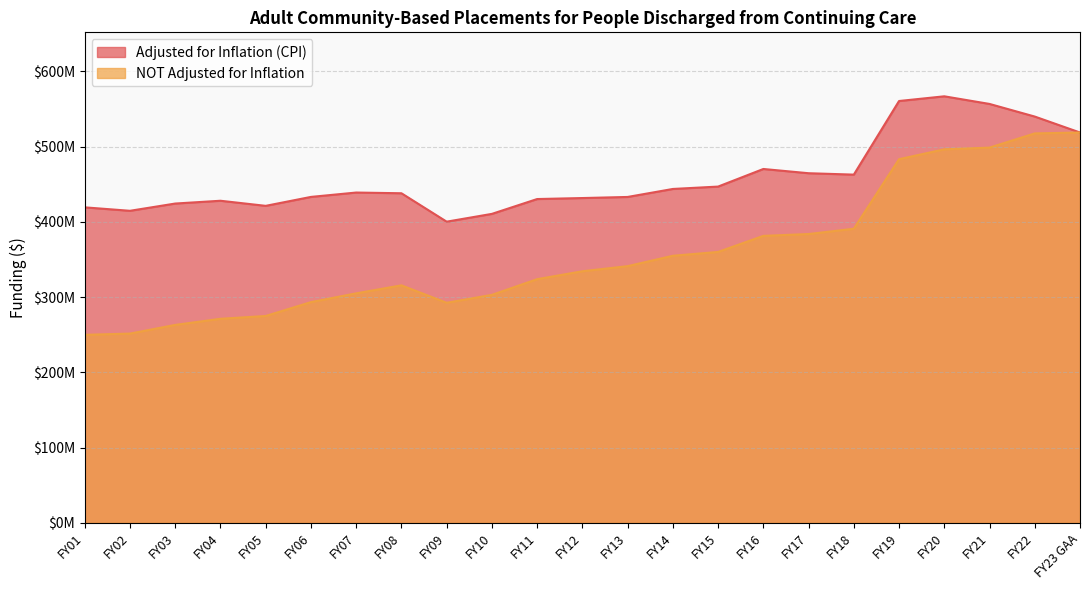

In NOT Adjusted for Inflation, how many points are lower than both neighbors (excluding endpoints)?

1